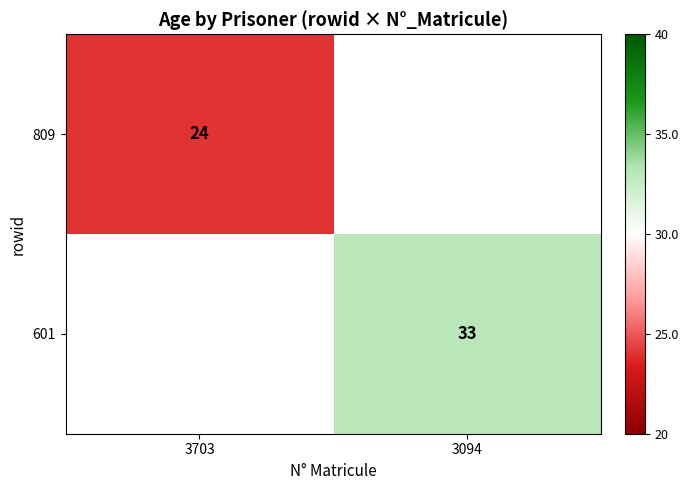

Is it true that 809 equals 11 at 3703?

False